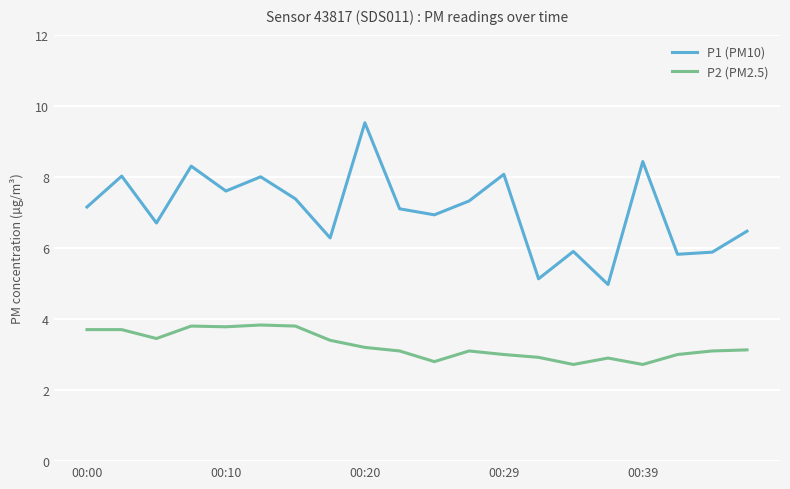

What is the difference between the maximum and minimum values in the P2 (PM2.5) series?

1.1